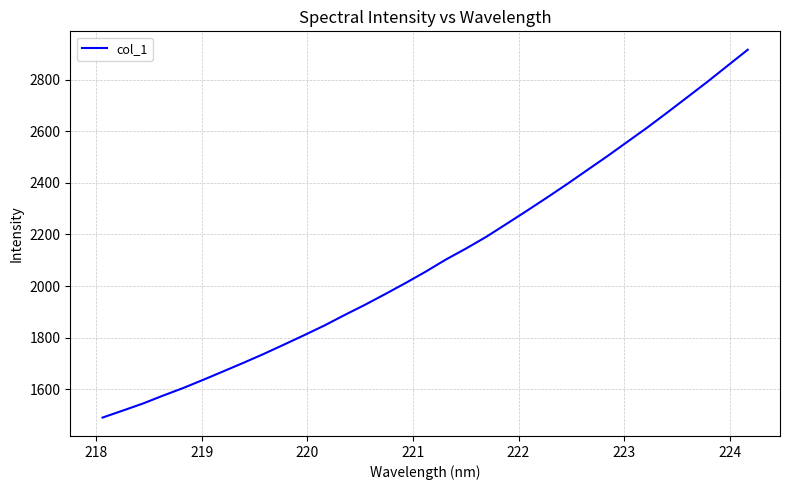

What is the difference between the maximum and second lowest values?

1399.8